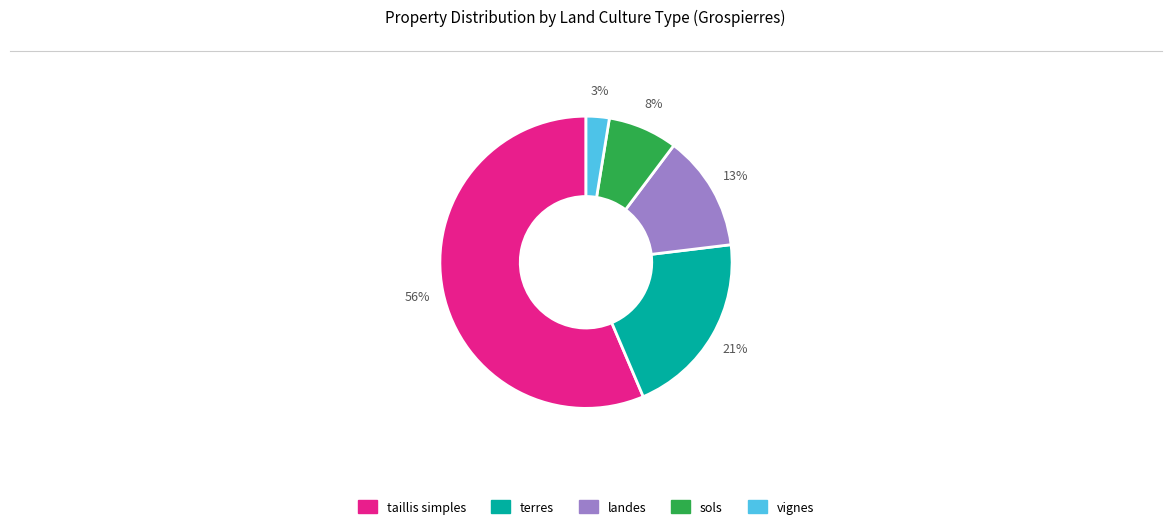

Count the number of slices in the pie.

5